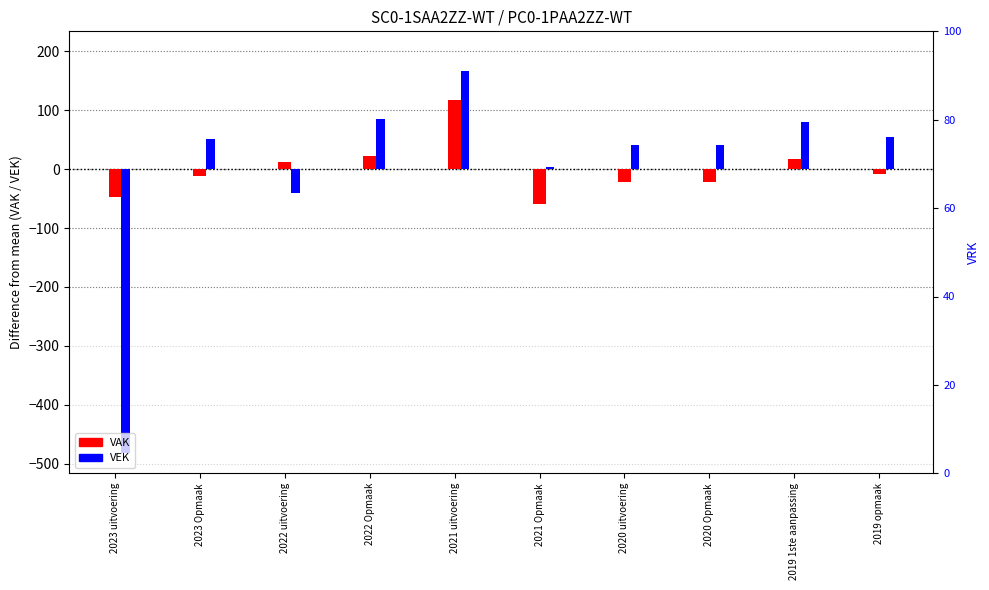

How many data points in VEK (diff from mean) are less than 50?

5